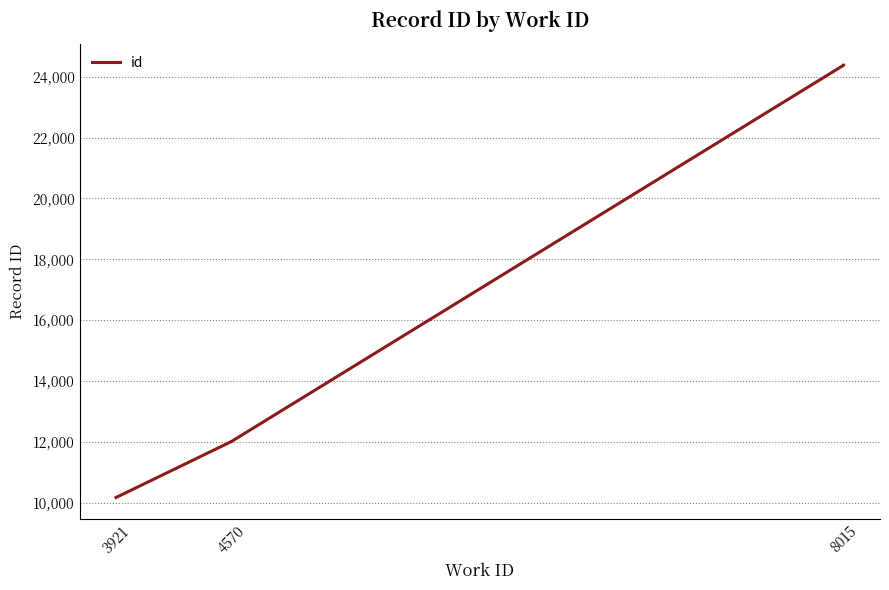

Does the chart display data point markers on the line(s)?

No